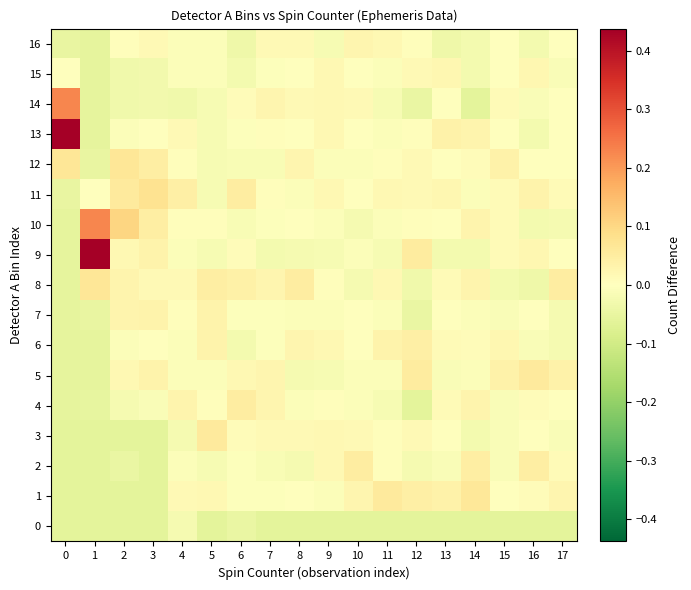

Reading right to left, list all the values displayed in this chart.

0: 17=-0.1	16=-0.1	15=-0.1	14=-0.1	13=-0.1	12=-0.1	11=-0.1	10=-0.1	9=-0.1	8=-0.1	7=-0.1	6=-0.0	5=-0.1	4=-0.0	3=-0.1	2=-0.1	1=-0.1	0=-0.1
1: 17=0.0	16=0.0	15=-0.0	14=0.1	13=0.0	12=0.0	11=0.1	10=0.0	9=-0.0	8=0.0	7=-0.0	6=-0.0	5=0.0	4=0.0	3=-0.1	2=-0.1	1=-0.1	0=-0.1
2: 17=0.0	16=0.0	15=-0.0	14=0.0	13=-0.0	12=-0.0	11=0.0	10=0.1	9=0.0	8=-0.0	7=-0.0	6=-0.0	5=-0.0	4=-0.0	3=-0.1	2=-0.0	1=-0.1	0=-0.1
3: 17=-0.0	16=-0.0	15=-0.0	14=-0.0	13=-0.0	12=0.0	11=0.0	10=0.0	9=0.0	8=0.0	7=0.0	6=0.0	5=0.1	4=-0.0	3=-0.1	2=-0.1	1=-0.1	0=-0.1
4: 17=0.0	16=0.0	15=-0.0	14=0.0	13=0.0	12=-0.1	11=-0.0	10=-0.0	9=0.0	8=-0.0	7=0.0	6=0.1	5=0.0	4=0.0	3=-0.0	2=-0.0	1=-0.1	0=-0.1
5: 17=0.0	16=0.1	15=0.0	14=-0.0	13=-0.0	12=0.1	11=-0.0	10=-0.0	9=-0.0	8=-0.0	7=0.0	6=0.0	5=-0.0	4=-0.0	3=0.0	2=0.0	1=-0.1	0=-0.1
6: 17=-0.0	16=-0.0	15=0.0	14=0.0	13=0.0	12=0.0	11=0.0	10=0.0	9=0.0	8=0.0	7=-0.0	6=-0.0	5=0.0	4=-0.0	3=0.0	2=-0.0	1=-0.1	0=-0.1
7: 17=-0.0	16=-0.0	15=-0.0	14=-0.0	13=-0.0	12=-0.0	11=-0.0	10=0.0	9=-0.0	8=-0.0	7=-0.0	6=-0.0	5=0.0	4=0.0	3=0.0	2=0.0	1=-0.0	0=-0.1
8: 17=0.0	16=-0.0	15=-0.0	14=0.0	13=0.0	12=-0.0	11=0.0	10=-0.0	9=0.0	8=0.1	7=0.0	6=0.0	5=0.0	4=0.0	3=0.0	2=0.0	1=0.1	0=-0.1
9: 17=0.0	16=0.0	15=0.0	14=-0.0	13=-0.0	12=0.1	11=-0.0	10=-0.0	9=-0.0	8=-0.0	7=-0.0	6=0.0	5=-0.0	4=-0.0	3=0.0	2=0.0	1=0.4	0=-0.1
10: 17=-0.0	16=-0.0	15=0.0	14=0.0	13=-0.0	12=0.0	11=-0.0	10=-0.0	9=-0.0	8=0.0	7=-0.0	6=-0.0	5=0.0	4=0.0	3=0.0	2=0.1	1=0.2	0=-0.1
11: 17=0.0	16=0.0	15=0.0	14=-0.0	13=0.0	12=0.0	11=0.0	10=0.0	9=0.0	8=-0.0	7=0.0	6=0.1	5=-0.0	4=0.0	3=0.1	2=0.1	1=0.0	0=-0.0
12: 17=0.0	16=-0.0	15=0.0	14=0.0	13=-0.0	12=0.0	11=0.0	10=-0.0	9=-0.0	8=0.0	7=-0.0	6=-0.0	5=-0.0	4=0.0	3=0.0	2=0.1	1=-0.0	0=0.1
13: 17=0.0	16=-0.0	15=-0.0	14=0.0	13=0.0	12=0.0	11=-0.0	10=0.0	9=0.0	8=0.0	7=0.0	6=-0.0	5=-0.0	4=0.0	3=0.0	2=-0.0	1=-0.1	0=0.4
14: 17=0.0	16=-0.0	15=0.0	14=-0.1	13=-0.0	12=-0.0	11=-0.0	10=0.0	9=0.0	8=0.0	7=0.0	6=0.0	5=-0.0	4=-0.0	3=-0.0	2=-0.0	1=-0.1	0=0.2
15: 17=-0.0	16=0.0	15=-0.0	14=-0.0	13=0.0	12=0.0	11=-0.0	10=0.0	9=0.0	8=0.0	7=-0.0	6=-0.0	5=-0.0	4=-0.0	3=-0.0	2=-0.0	1=-0.1	0=0.0
16: 17=0.0	16=-0.0	15=-0.0	14=-0.0	13=-0.0	12=0.0	11=0.0	10=0.0	9=-0.0	8=0.0	7=0.0	6=-0.0	5=-0.0	4=-0.0	3=0.0	2=0.0	1=-0.1	0=-0.0